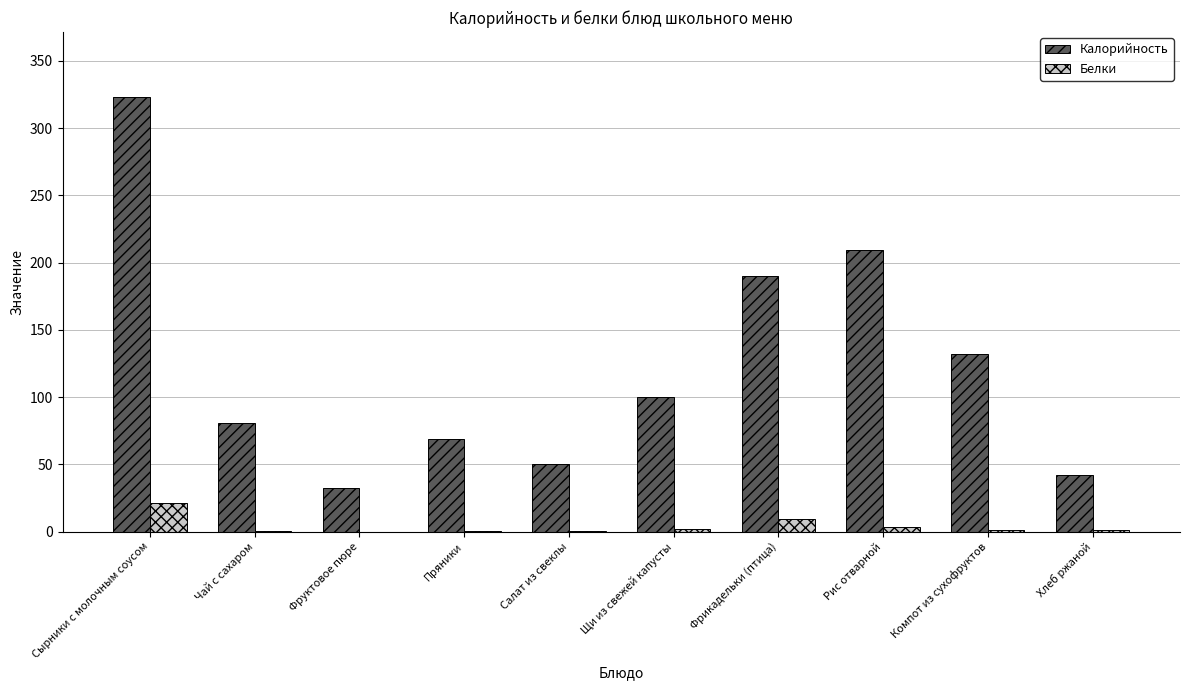

The Калорийность series shows 12.6 at Салат из свеклы. True or false?

False